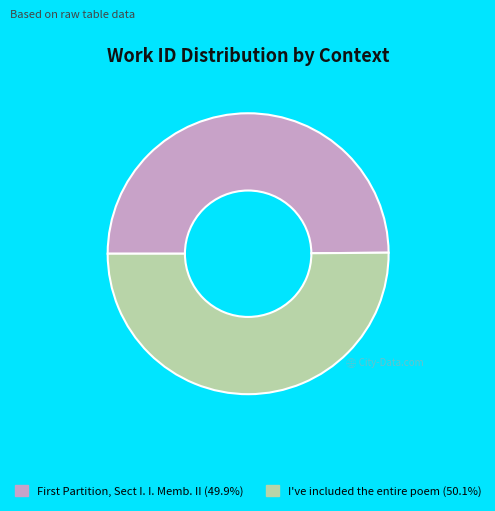

What is the smallest slice in the pie chart?

First Partition, Sect I. I. Memb. II